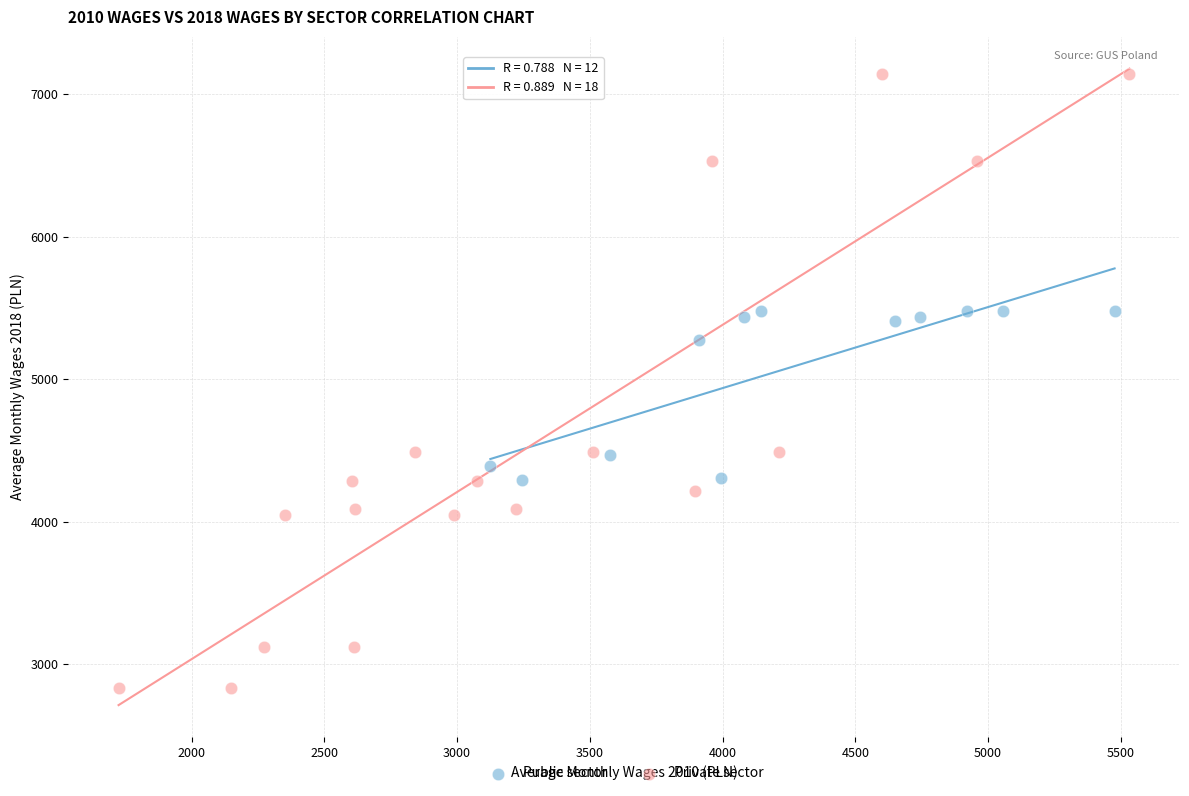

Which series contains the highest Y value?

Private sector